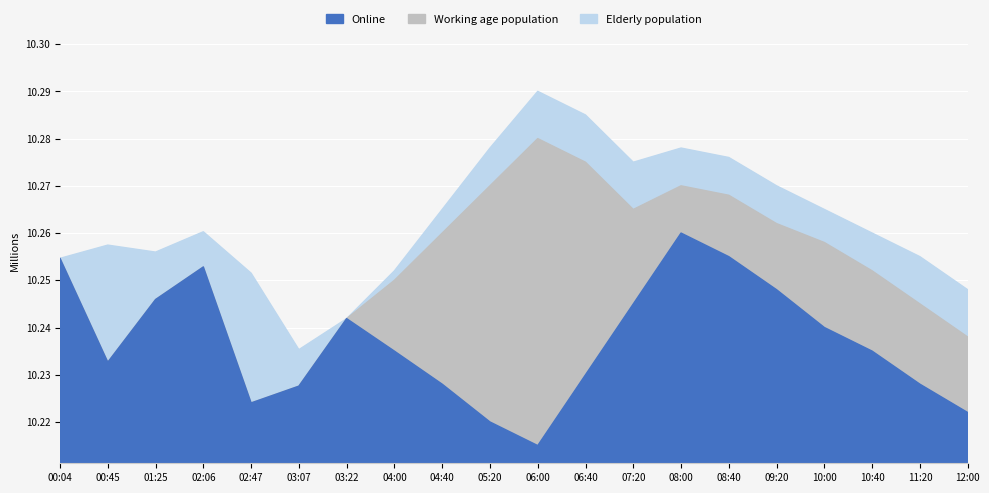

True or false: Elderly population has a value of 5030654 at 05:20.

False